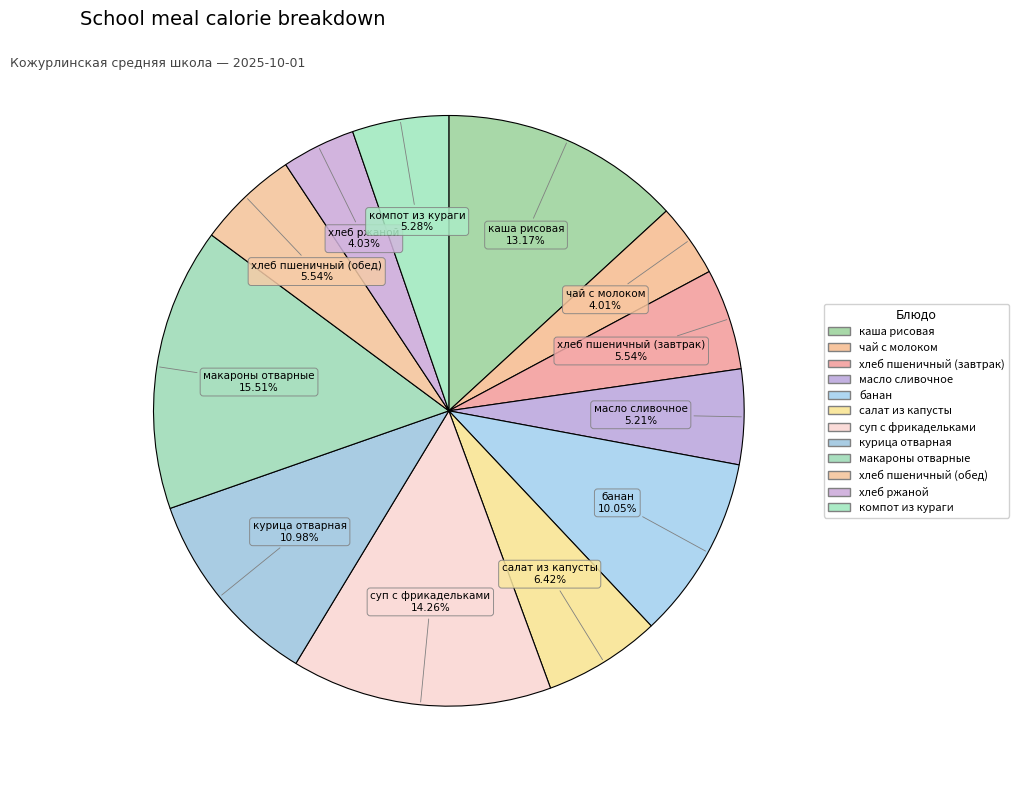

What is the total percentage of банан and хлеб пшеничный (обед)?

15.6%